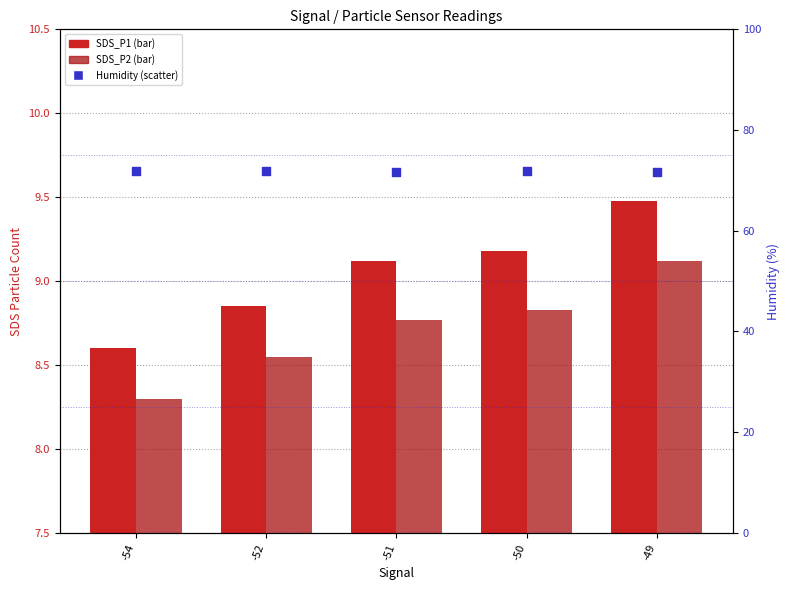

At how many categories does at least one series exceed 58?

5